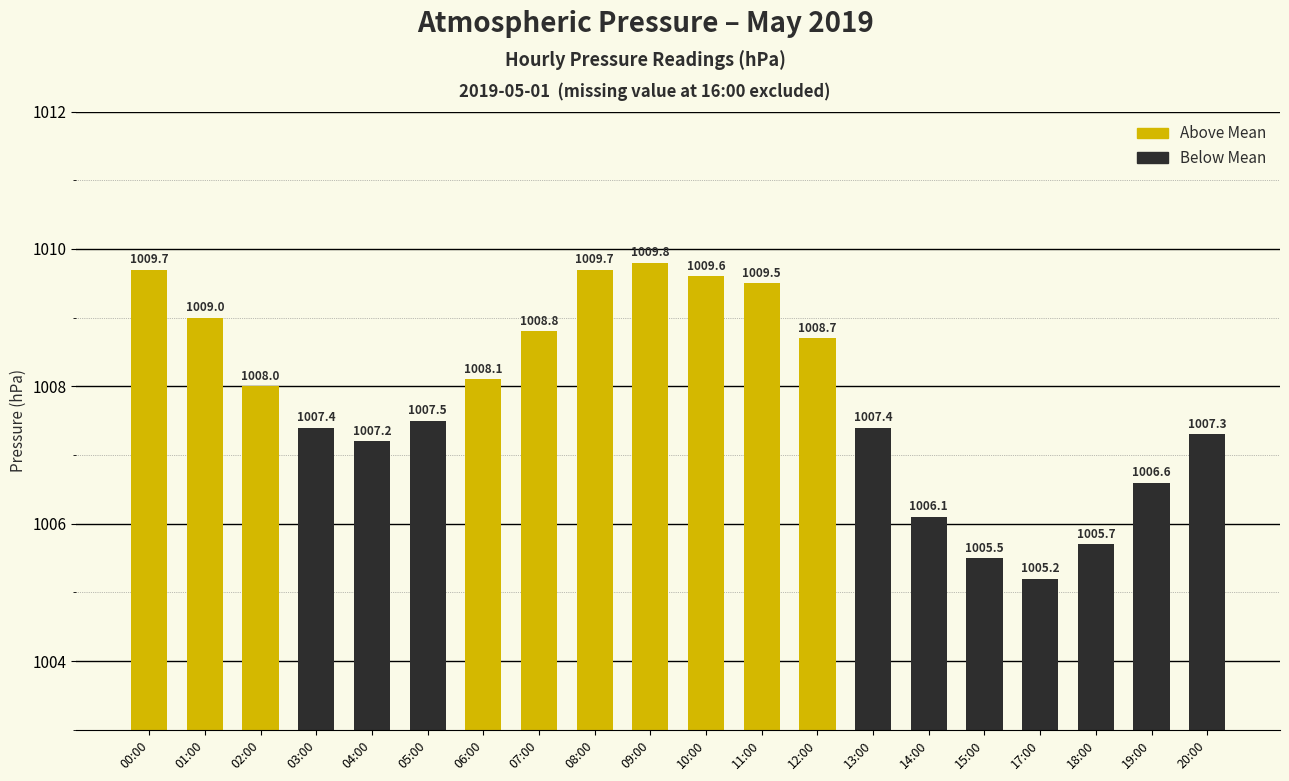

Reading right to left, list all the values displayed in this chart.

20:00=1007.3	19:00=1006.6	18:00=1005.7	17:00=1005.2	15:00=1005.5	14:00=1006.1	13:00=1007.4	12:00=1008.7	11:00=1009.5	10:00=1009.6	09:00=1009.8	08:00=1009.7	07:00=1008.8	06:00=1008.1	05:00=1007.5	04:00=1007.2	03:00=1007.4	02:00=1008.0	01:00=1009.0	00:00=1009.7